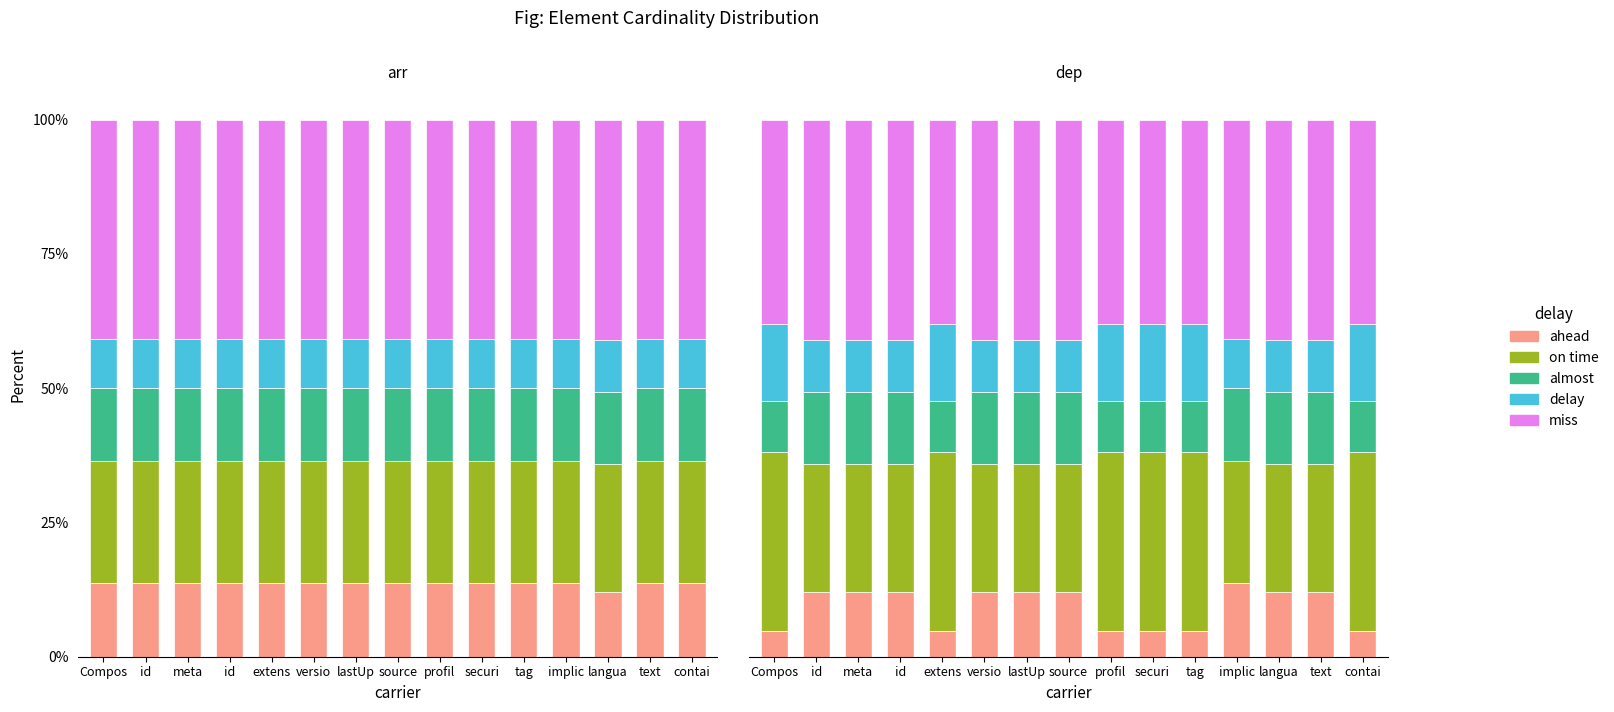

At which label does on time first exceed 23?

Compos